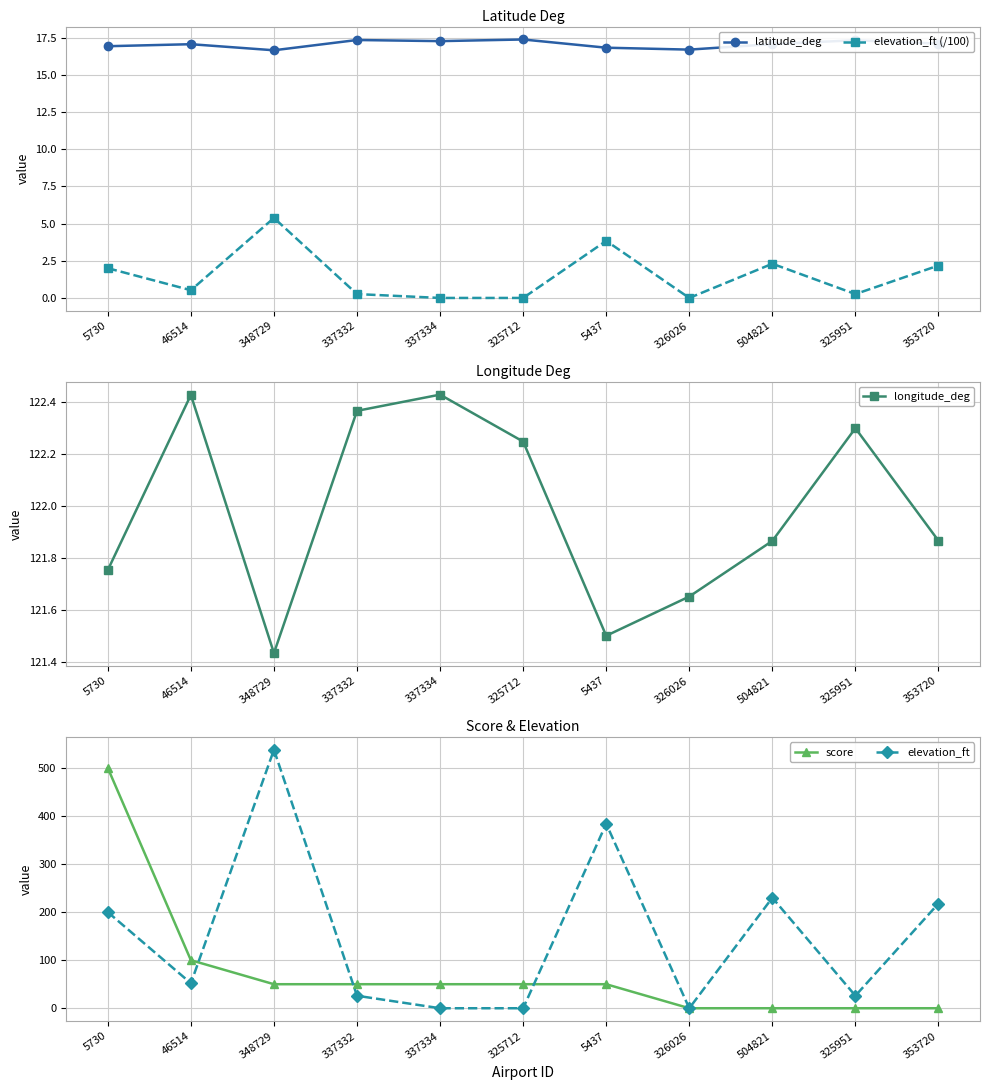

At which label does latitude_deg first exceed 17?

46514